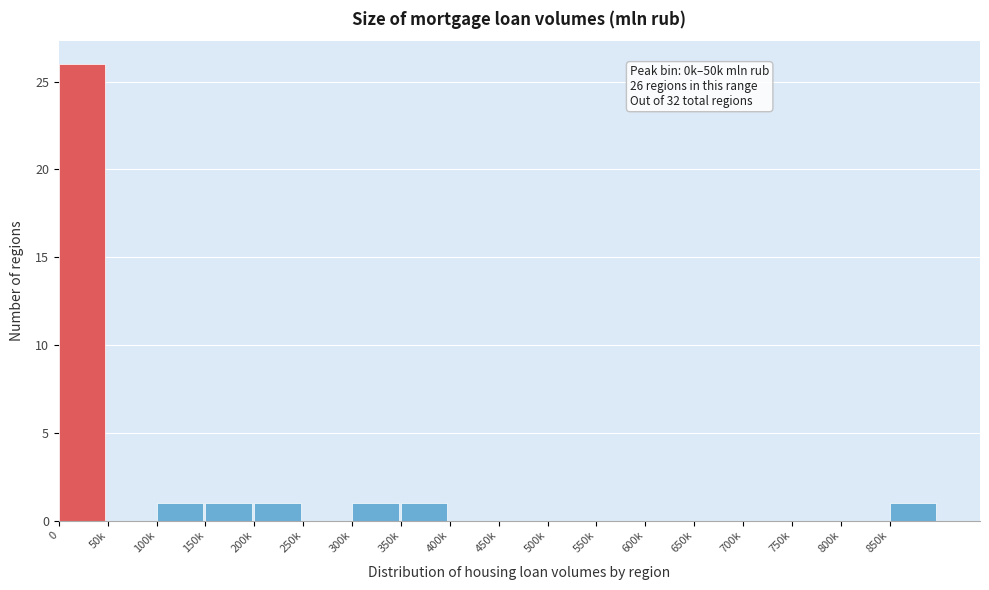

Reading right to left, transcribe all the data shown in this chart.

850k=1	800k=0	750k=0	700k=0	650k=0	600k=0	550k=0	500k=0	450k=0	400k=0	350k=1	300k=1	250k=0	200k=1	150k=1	100k=1	50k=0	0=26